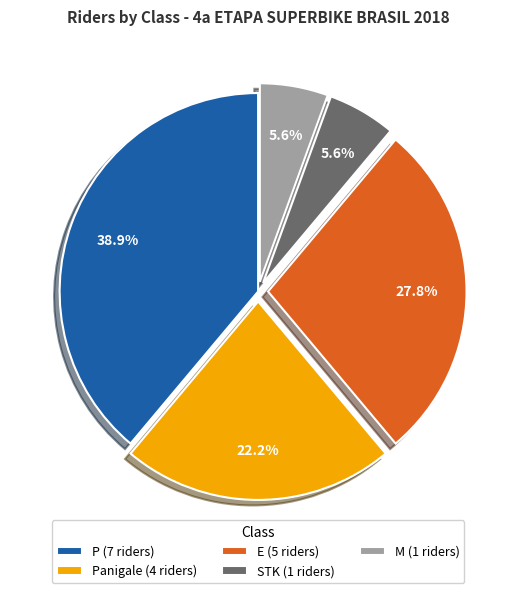

Is there any slice that represents more than half of the pie?

No